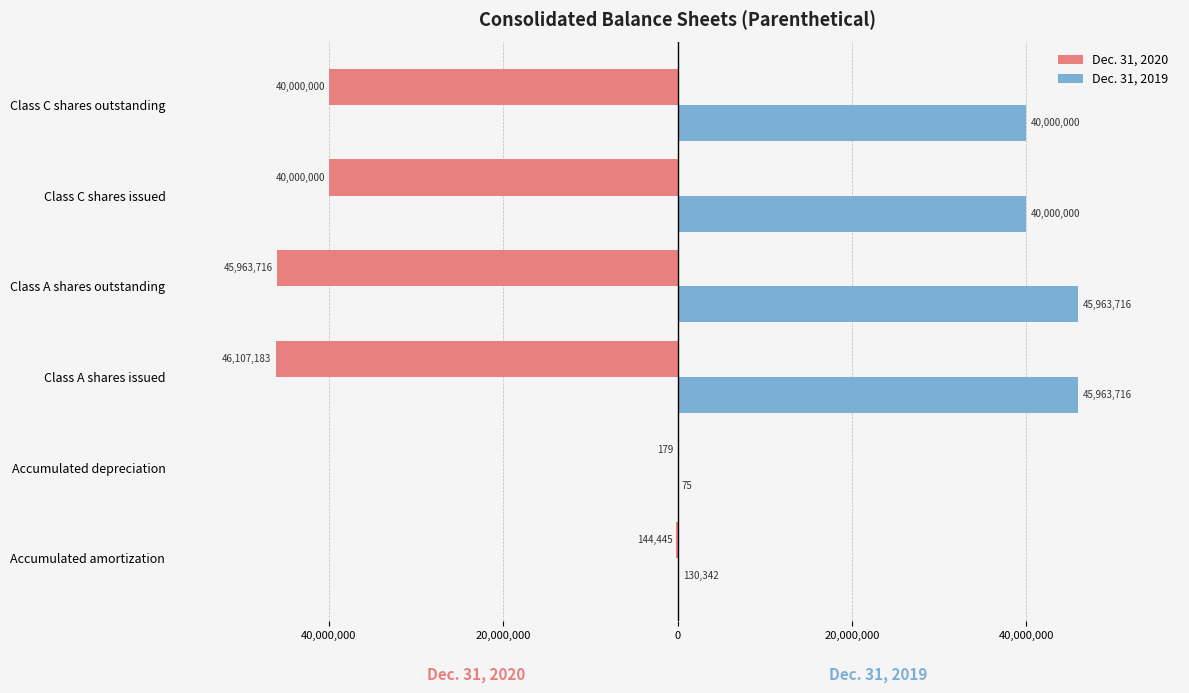

How many groups of bars are there?

6